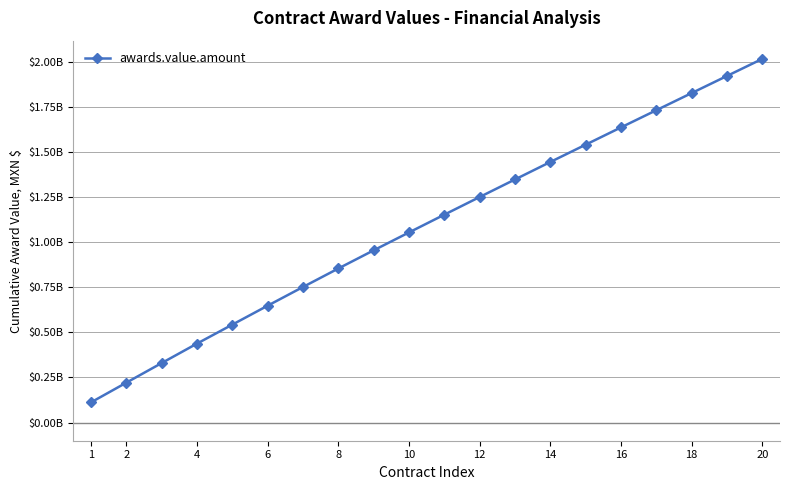

What is the greatest value displayed?

2015227639